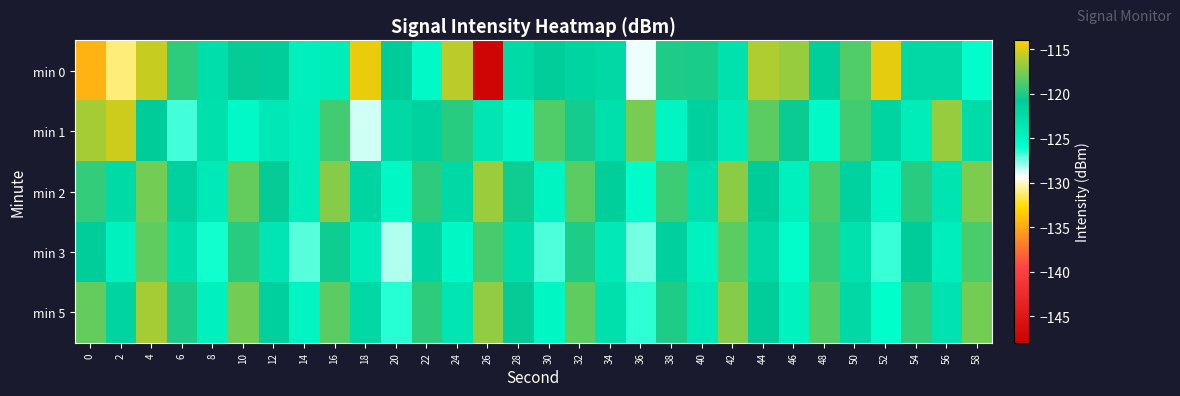

List the series in order of their peak value, lowest first.

min 3, min 2, min 5, min 1, min 0